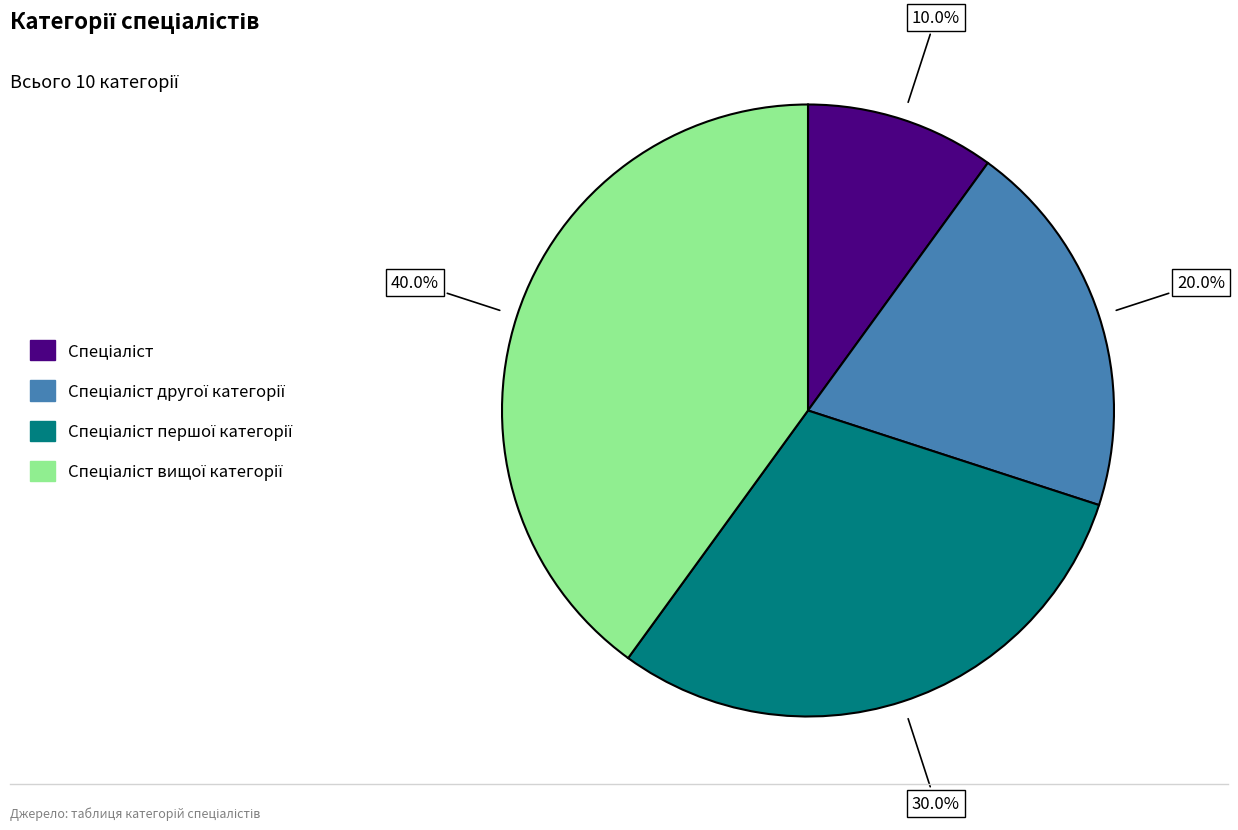

Is there a majority slice in this chart?

No